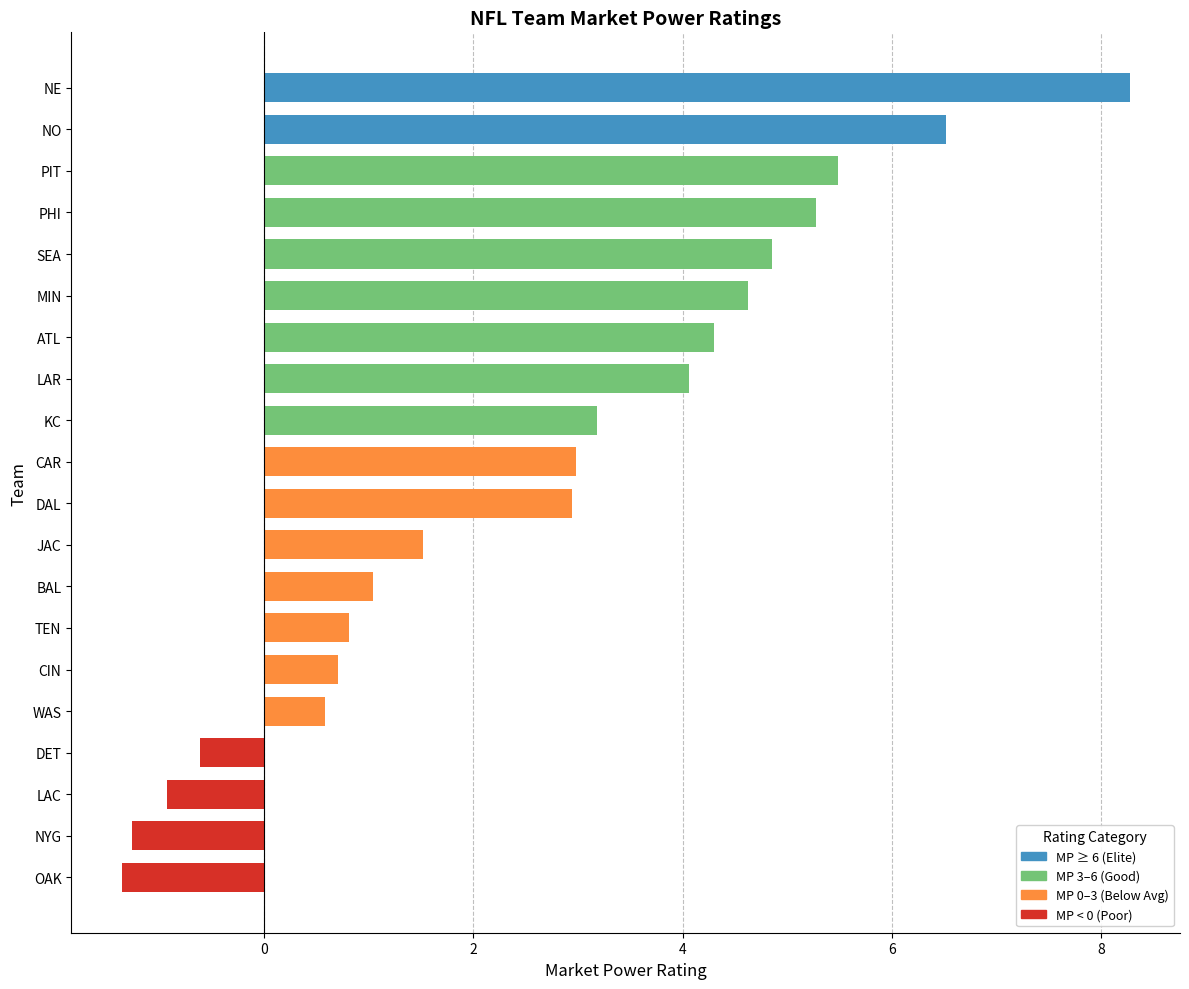

Which has a higher value, WAS or NYG?

WAS